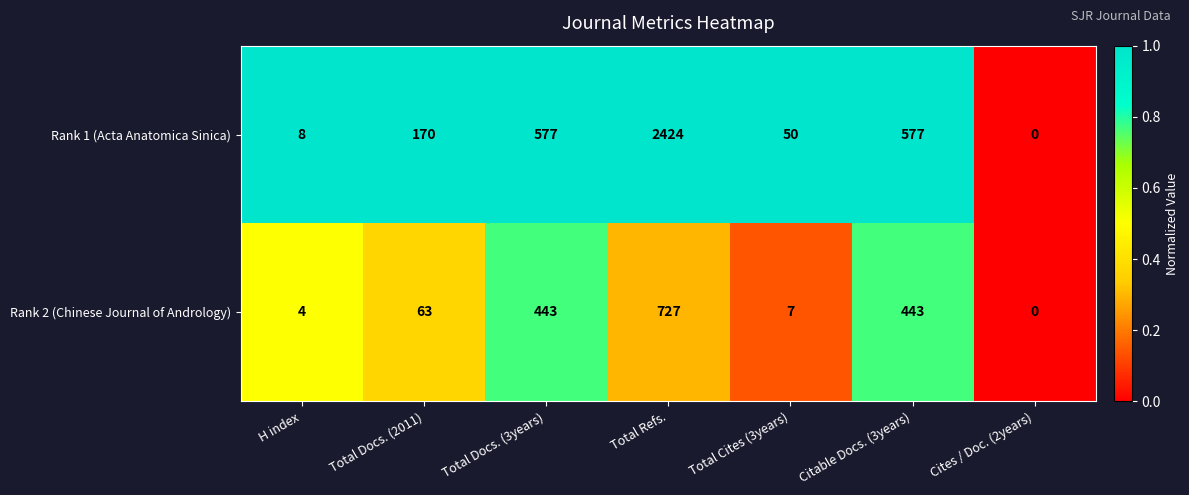

Rank the series at Citable Docs. (3years) from lowest to highest value.

Rank 2 (Chinese Journal of Andrology), Rank 1 (Acta Anatomica Sinica)